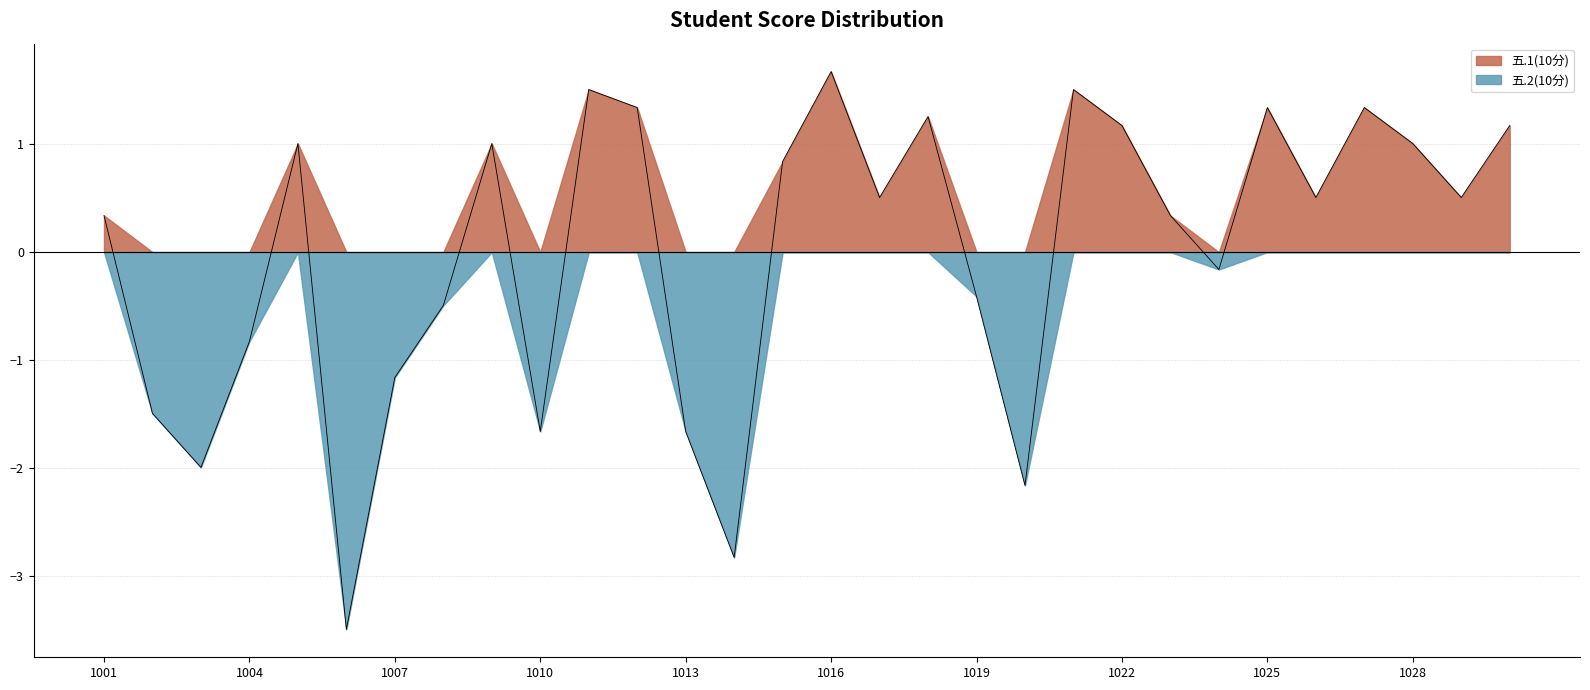

True or false: 五.1(10分) and 五.2(10分) intersect in this chart.

False